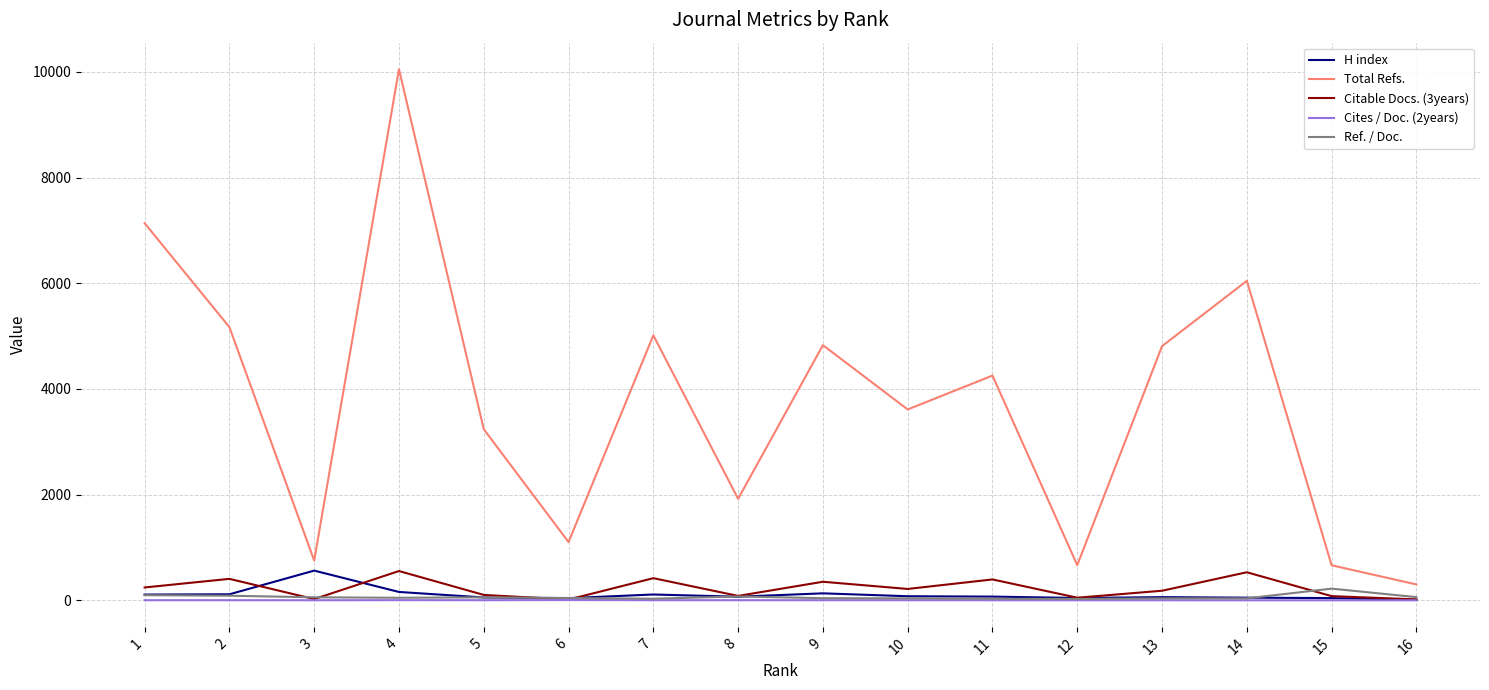

At how many categories does at least one series exceed 2689?

10